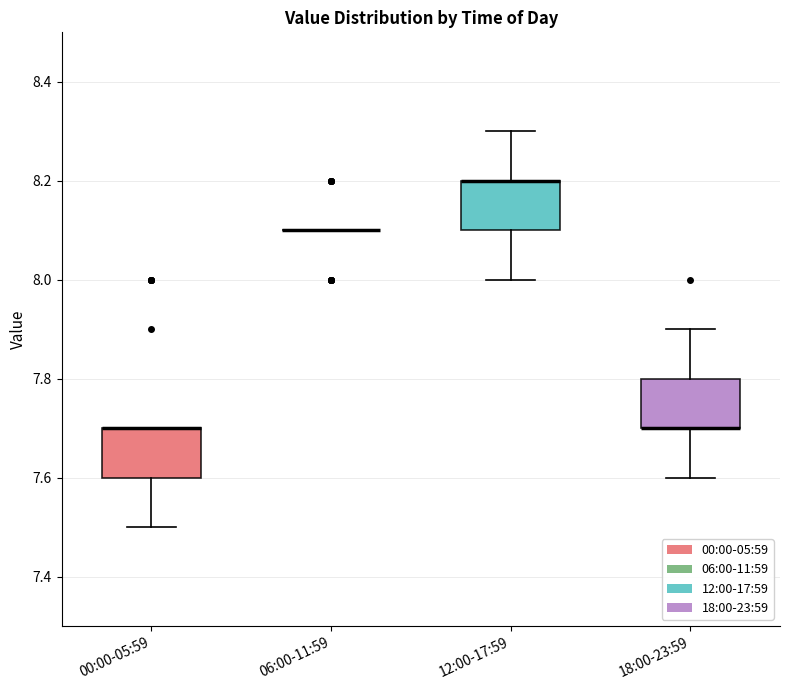

Reading left to right, read every box against the y-axis: the position of its median line, the range the box covers, and the ends of its whiskers. The values are not printed on the chart, so give them approximately, as read against the axis.

00:00-05:59: median 7.7 (drawn on the box's upper edge), box 7.6 to 7.7, whiskers 7.5 to 7.7
06:00-11:59: box collapsed to a line at 8.1, whiskers 8.1 to 8.1
12:00-17:59: median 8.2 (drawn on the box's upper edge), box 8.1 to 8.2, whiskers 8.0 to 8.3
18:00-23:59: median 7.7 (drawn on the box's lower edge), box 7.7 to 7.8, whiskers 7.6 to 7.9